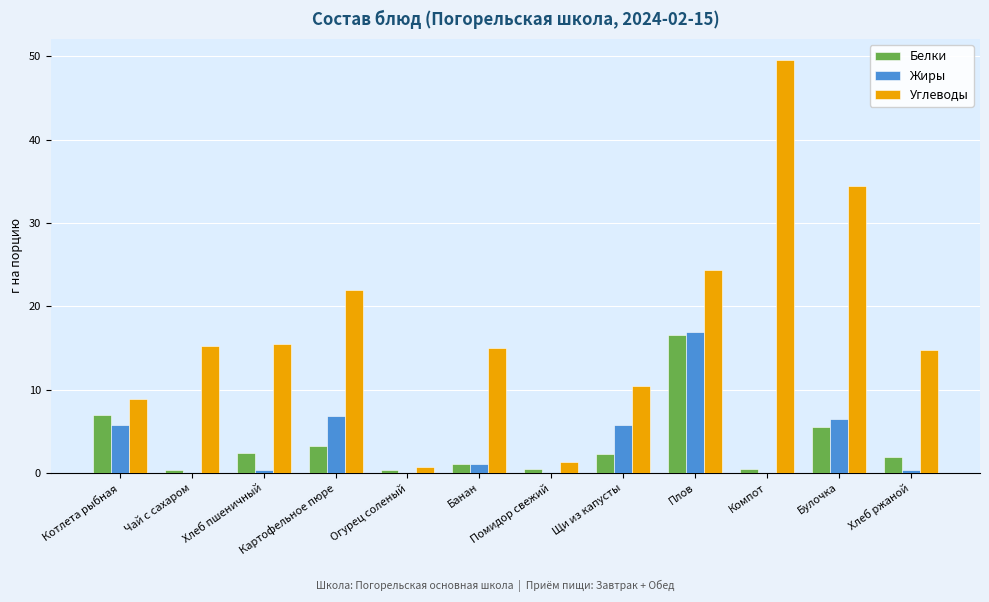

At which label is Углеводы closest to 25?

Плов